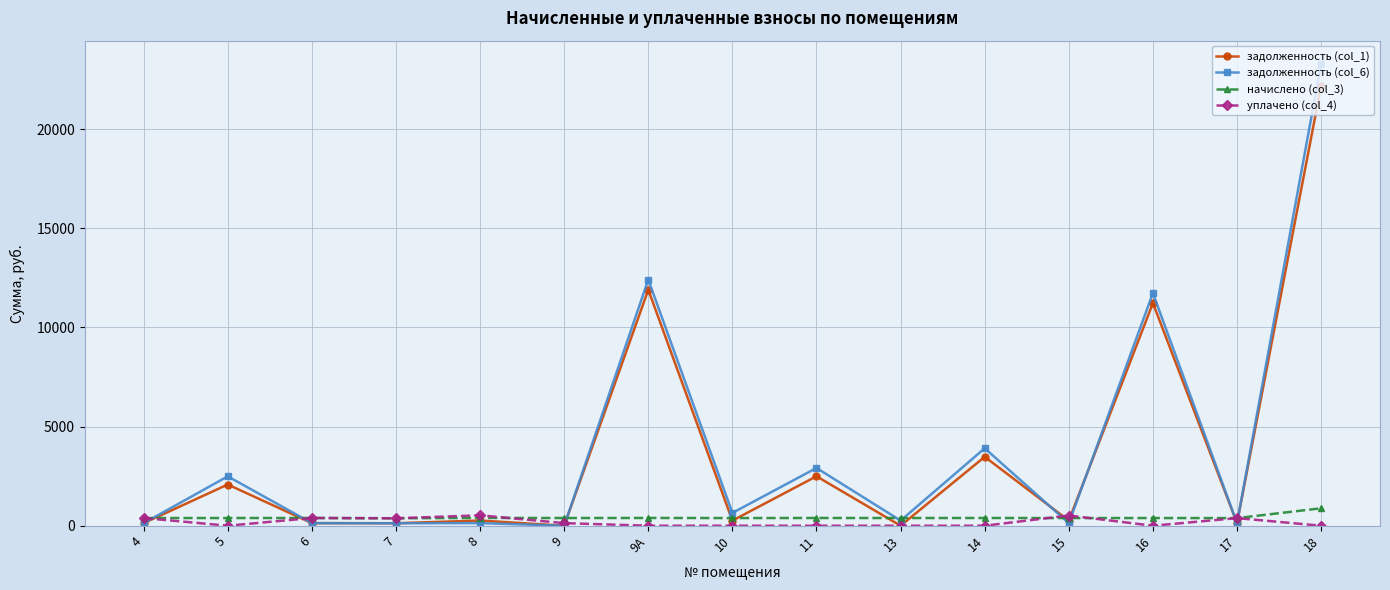

The value of уплачено (col_4) at 9 is 130.9. True or false?

True